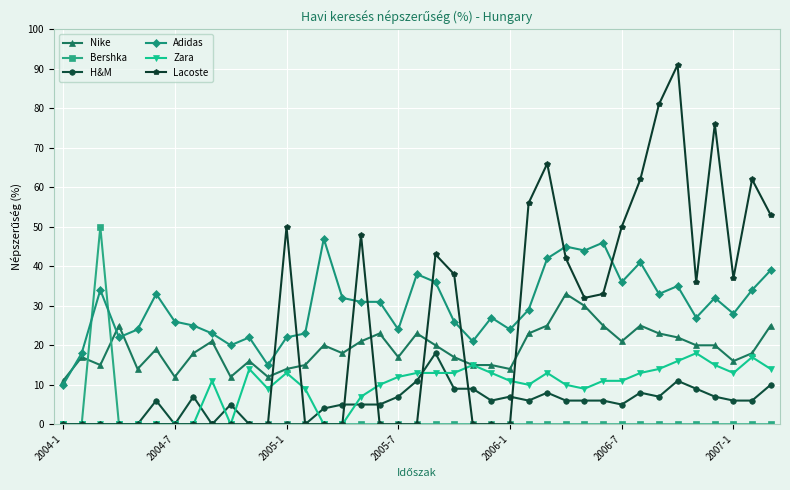

Reading right to left, extract all data points from this chart.

Nike: 25	18	16	20	20	22	23	25	21	25	30	33	25	23	14	15	15	17	20	23	17	23	21	18	20	15	14	12	16	12	21	18	12	19	14	25	15	17	11
Bershka: 0	0	0	0	0	0	0	0	0	0	0	0	0	0	0	0	0	0	0	0	0	0	0	0	0	0	0	0	0	0	0	0	0	0	0	0	50	0	0
H&M: 10	6	6	7	9	11	7	8	5	6	6	6	8	6	7	6	9	9	18	11	7	5	5	5	4	0	0	0	0	5	0	7	0	6	0	0	0	0	0
Adidas: 39	34	28	32	27	35	33	41	36	46	44	45	42	29	24	27	21	26	36	38	24	31	31	32	47	23	22	15	22	20	23	25	26	33	24	22	34	18	10
Zara: 14	17	13	15	18	16	14	13	11	11	9	10	13	10	11	13	15	13	13	13	12	10	7	0	0	9	13	9	14	0	11	0	0	0	0	0	0	0	0
Lacoste: 53	62	37	76	36	91	81	62	50	33	32	42	66	56	0	0	0	38	43	0	0	0	48	0	0	0	50	0	0	0	0	0	0	0	0	0	0	0	0